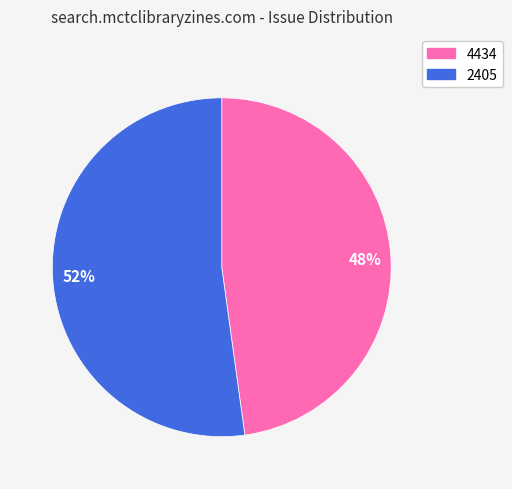

What is the majority slice?

52%